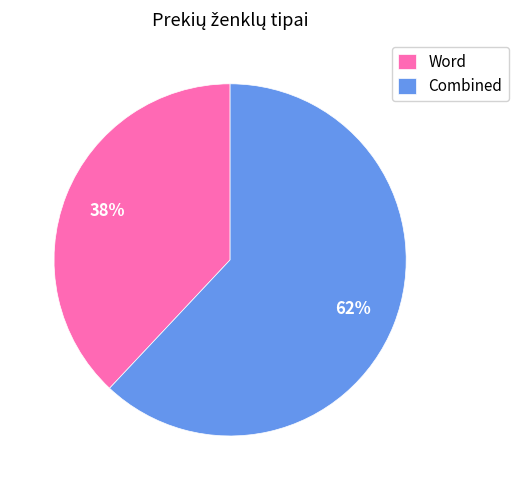

Which category has the biggest portion of the pie?

Combined